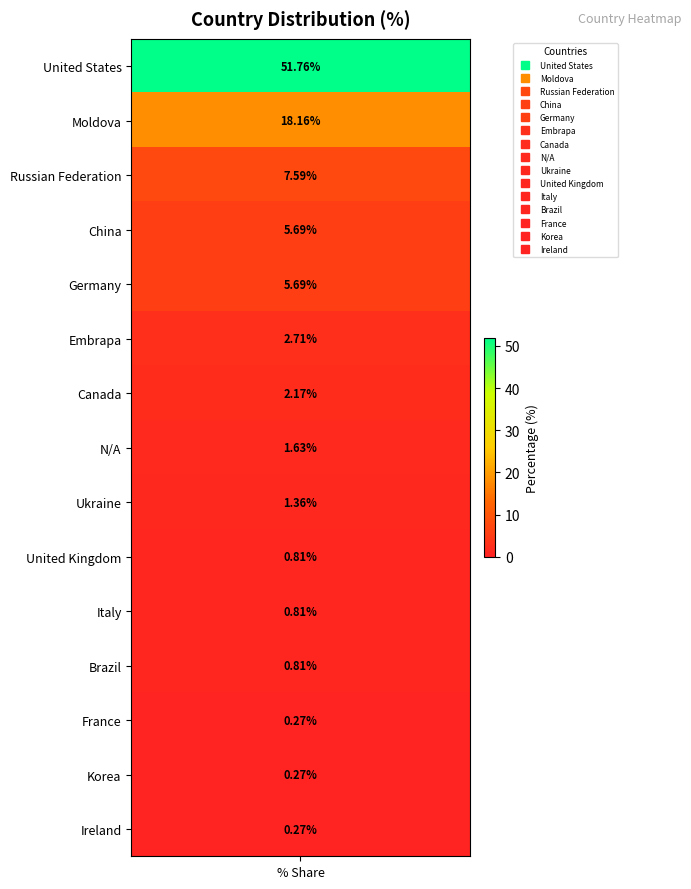

True or false: the data shows 1.3 at 11.

False